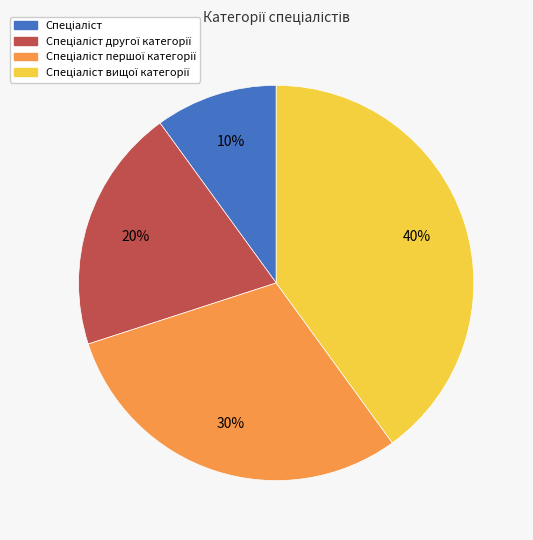

To the nearest percent, what is the difference between the largest and smallest slice percentages?

30%